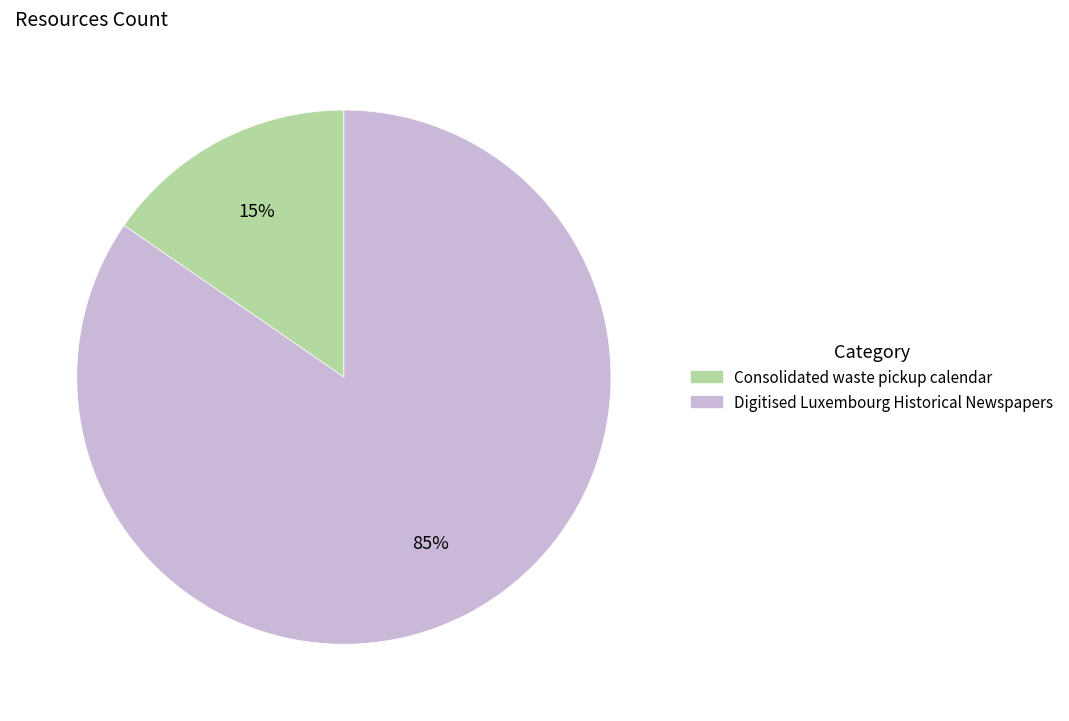

Count the number of slices in the pie.

2